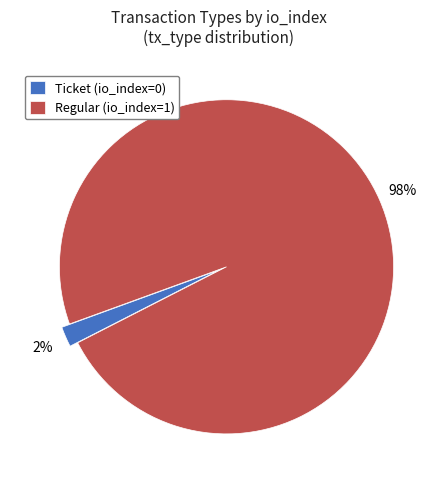

What percentage is the Regular slice, to the nearest percent?

98%